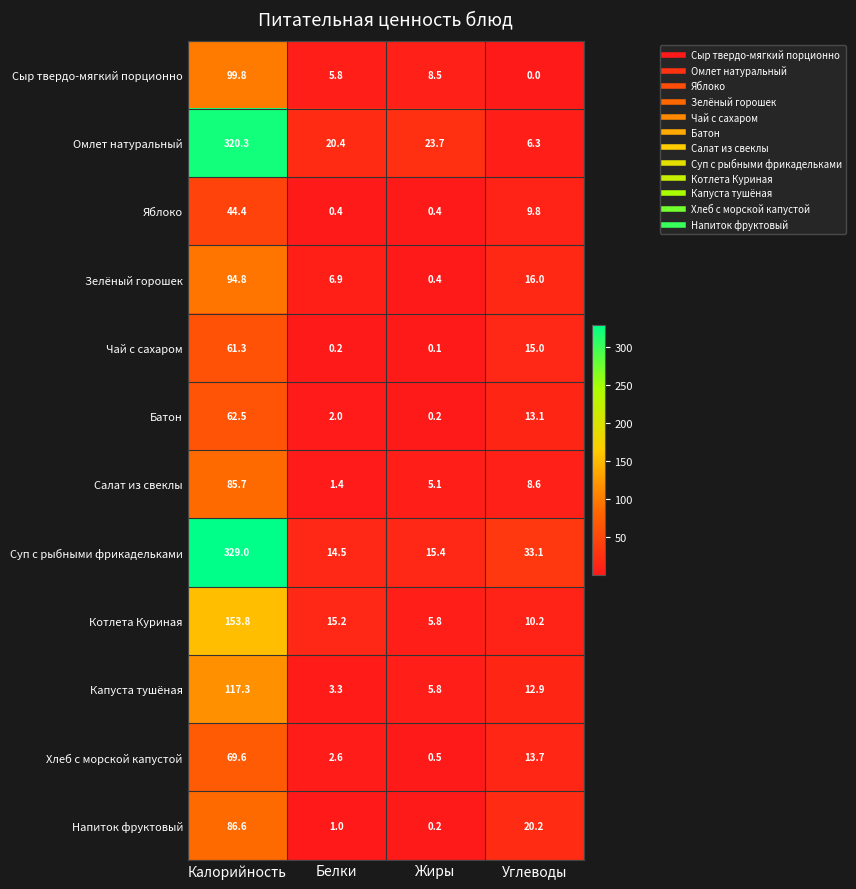

What is the difference between the second highest and second lowest values in the Суп с рыбными фрикадельками series?

17.7